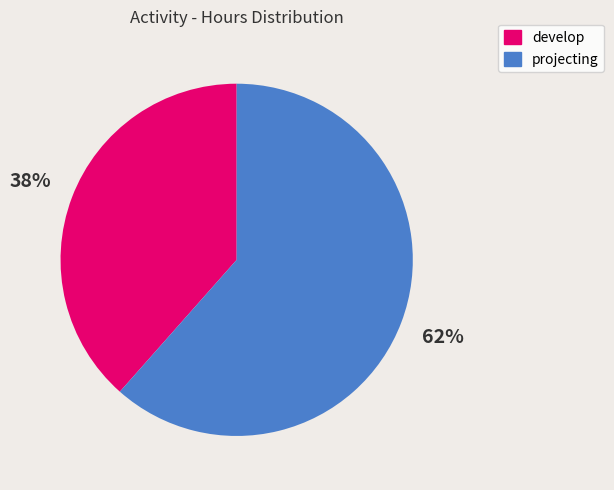

To the nearest percent, what is the average slice percentage?

50%